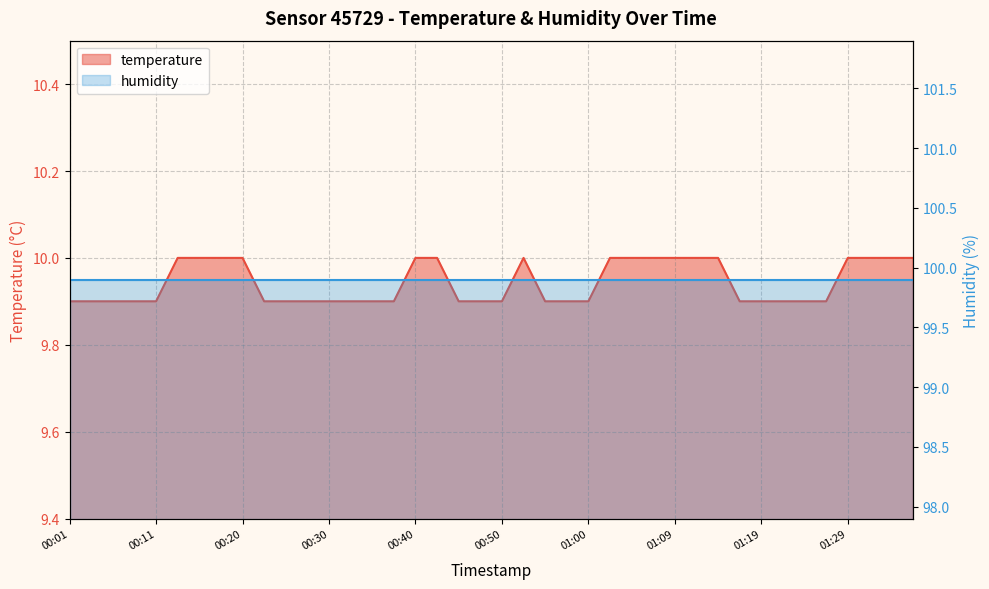

What is the average value?

9.9